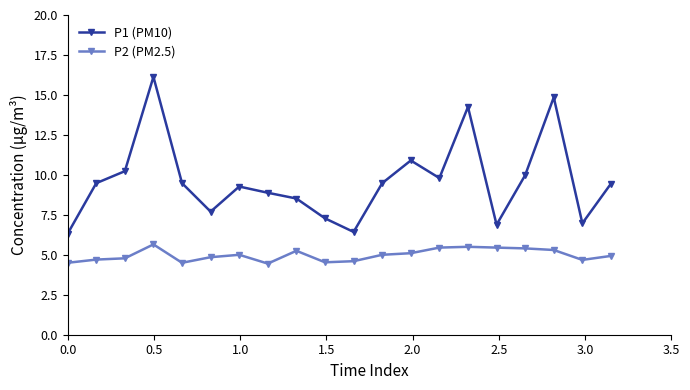

True or false: P1 (PM10) has more than 2 points higher than both neighbors.

True